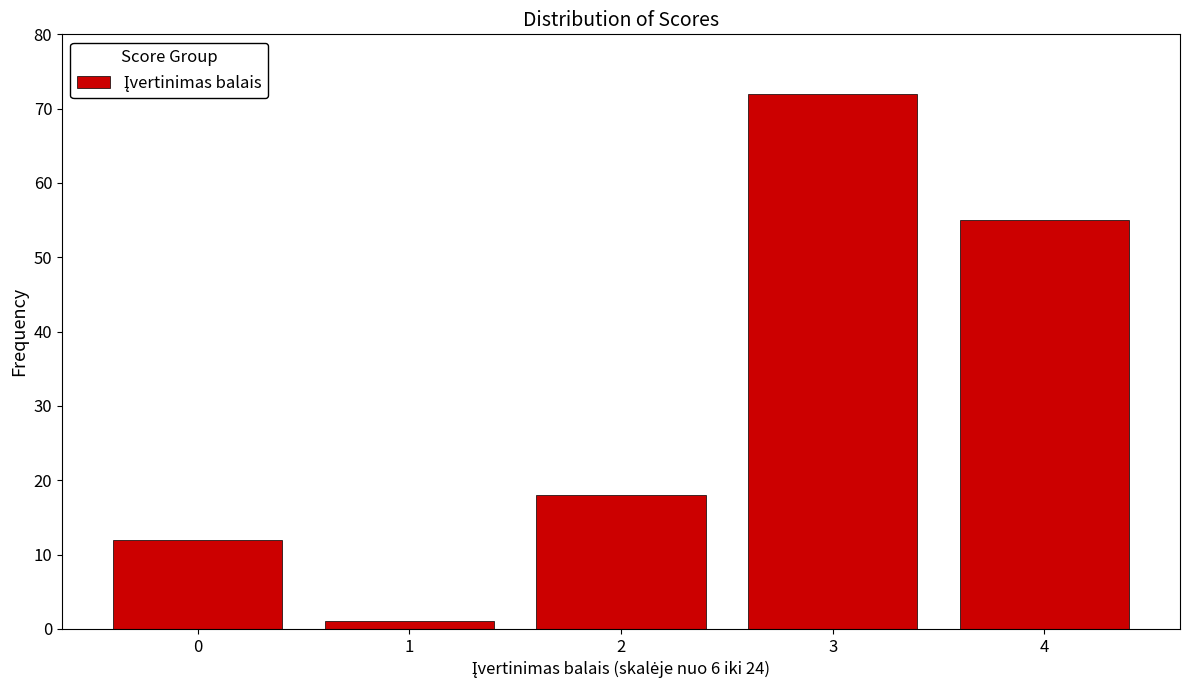

Reading left to right, transcribe all the data shown in this chart.

12	1	18	72	55